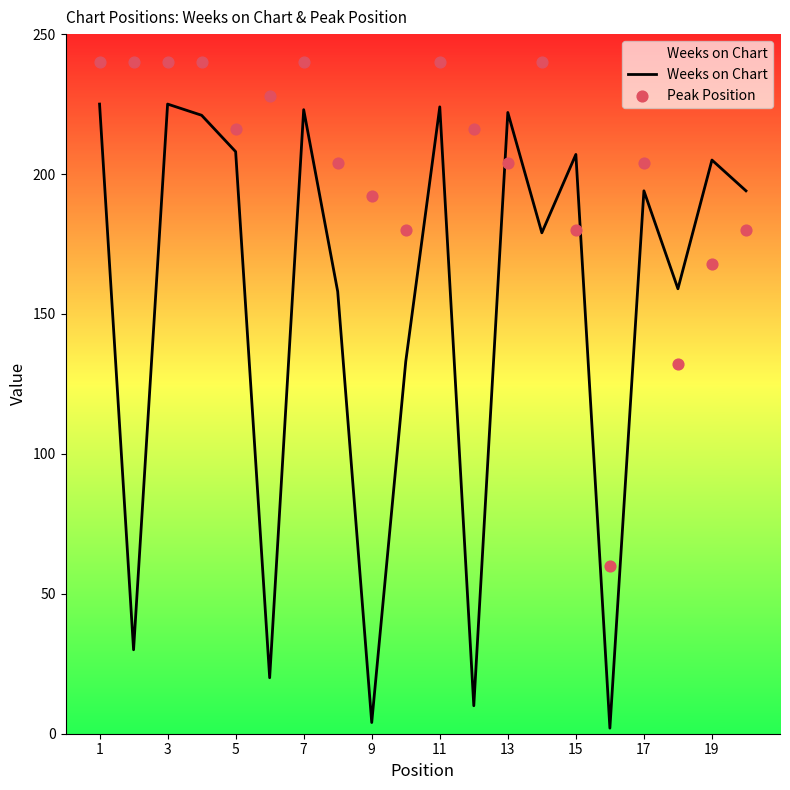

Which series contains the highest Y value?

Peak Position